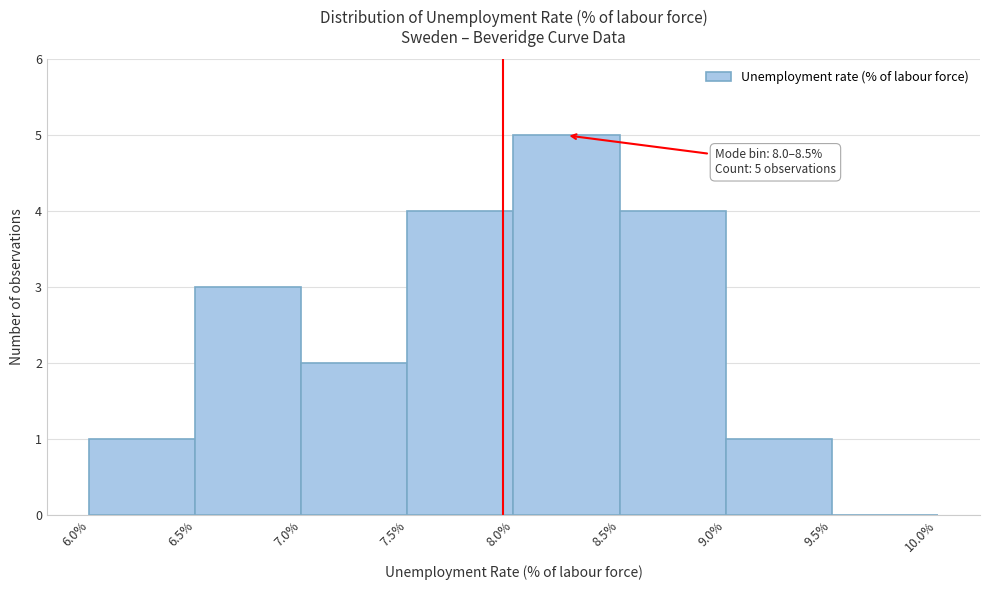

Over which range of the x-axis is the bar tallest?

8.0% to 8.5%